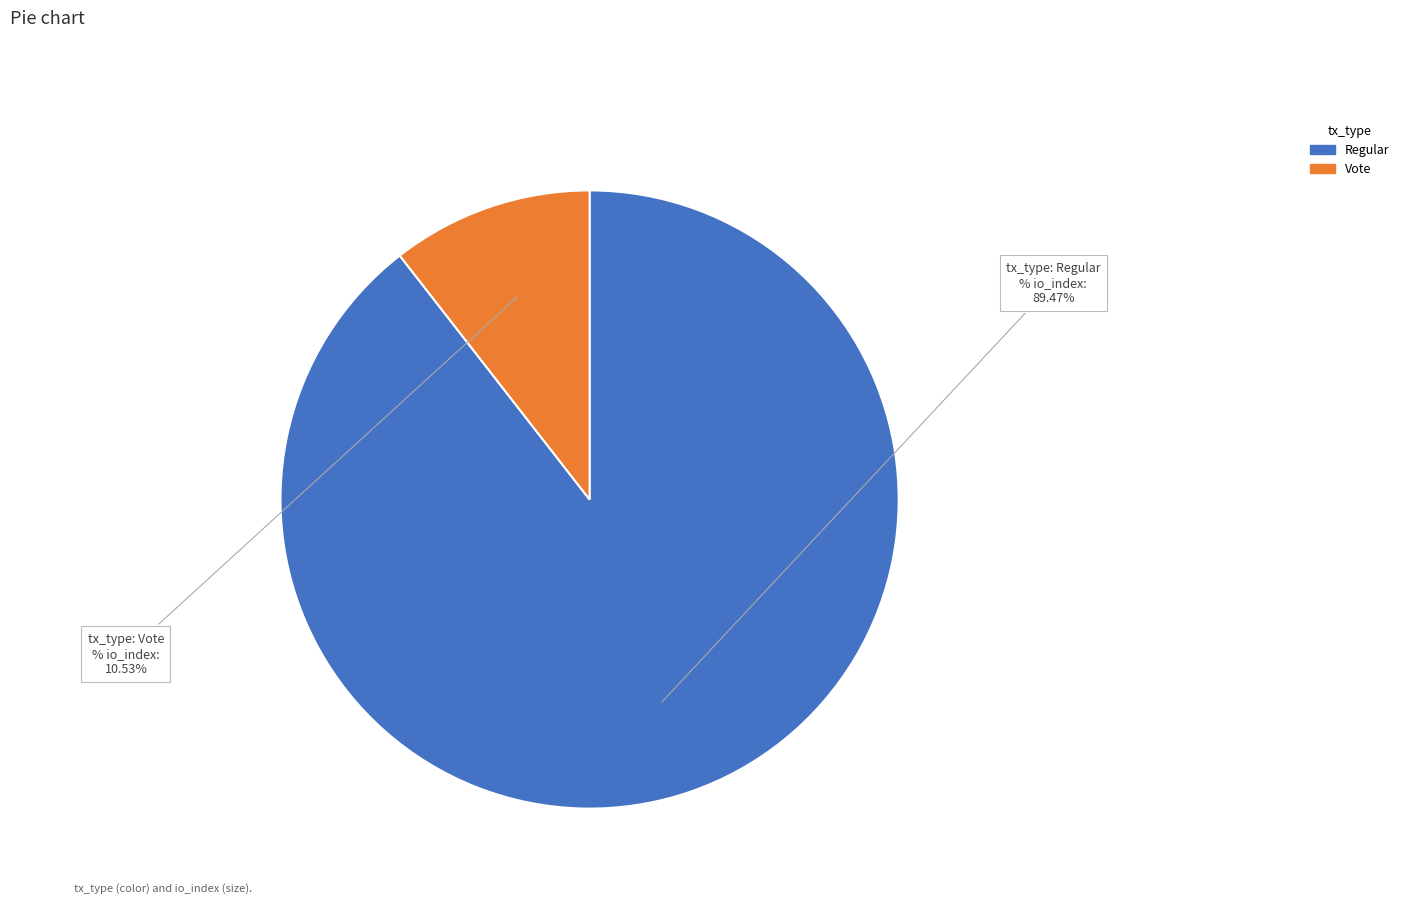

How many slices are in this pie chart?

2